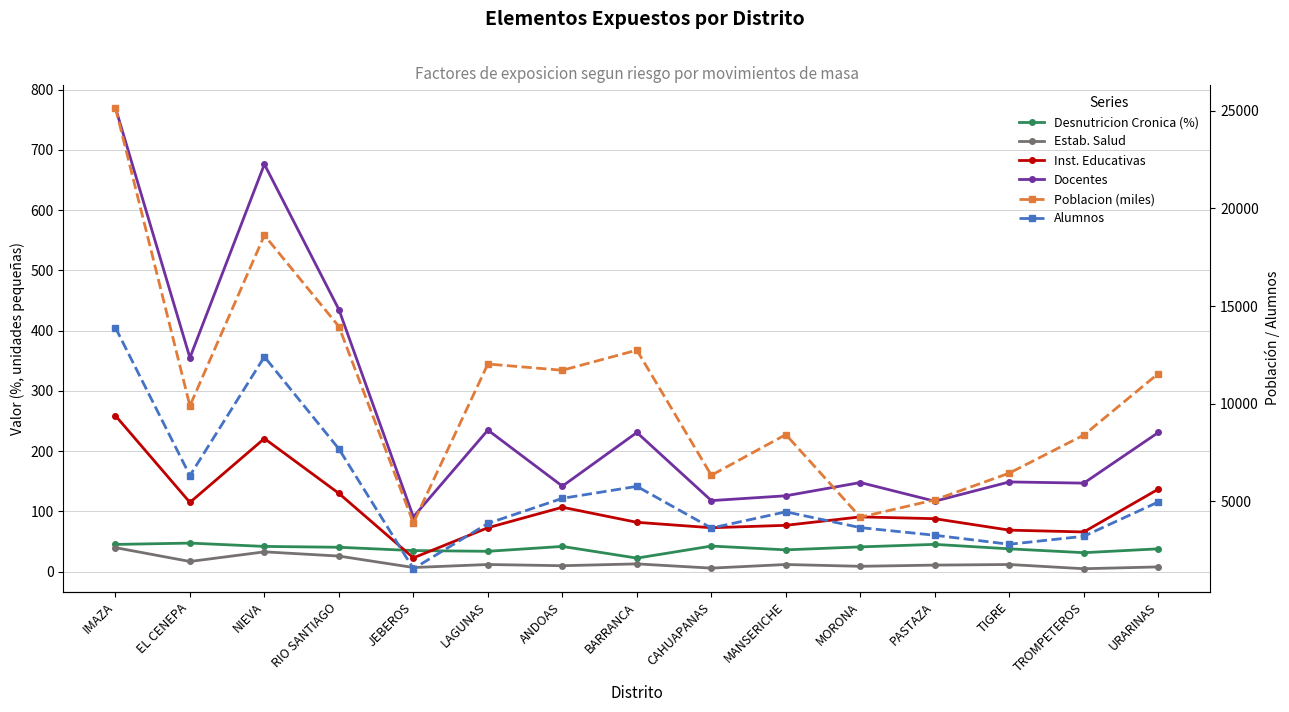

What is the average value of the Docentes series?

264.7